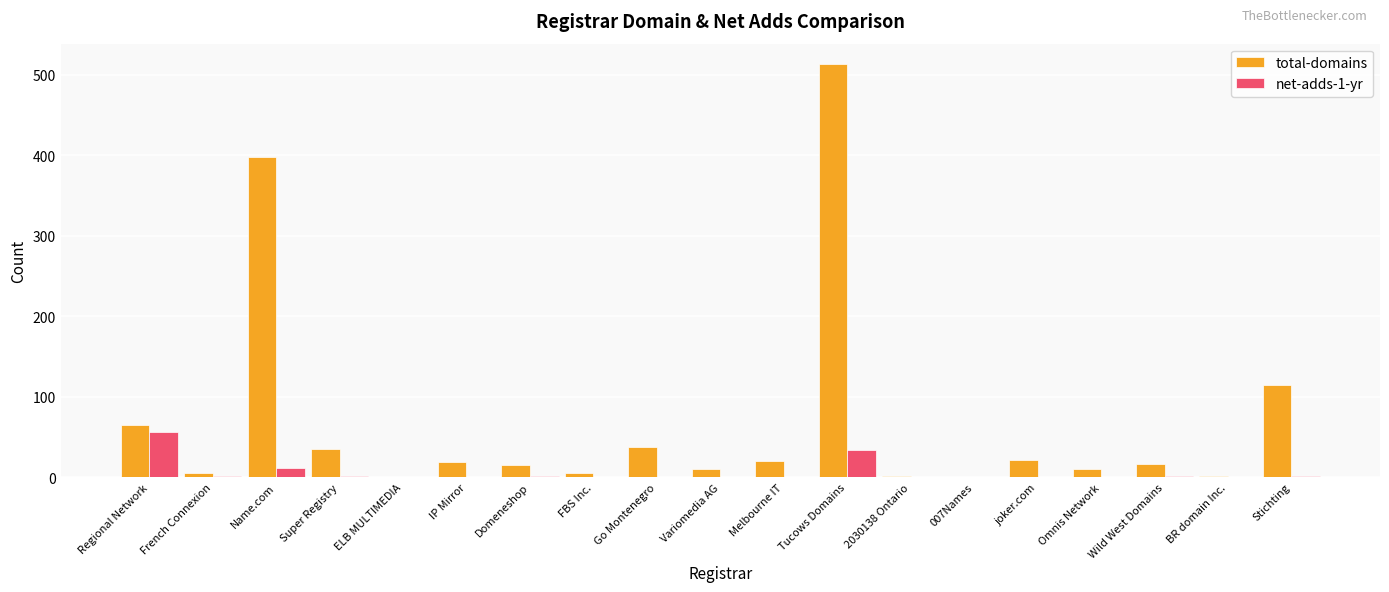

What is the maximum value for net-adds-1-yr?

56